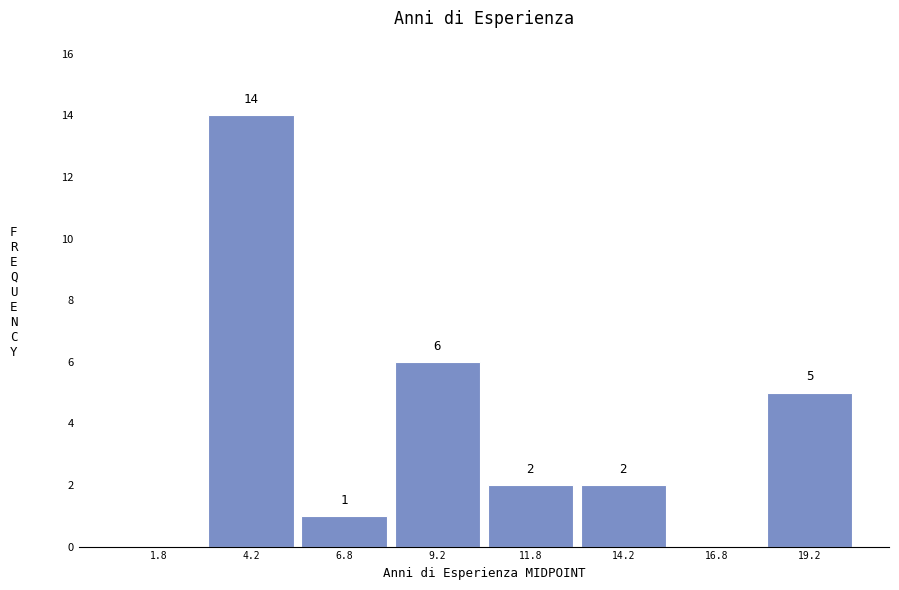

Which range on the x-axis has the tallest bar?

3.0 to 5.5